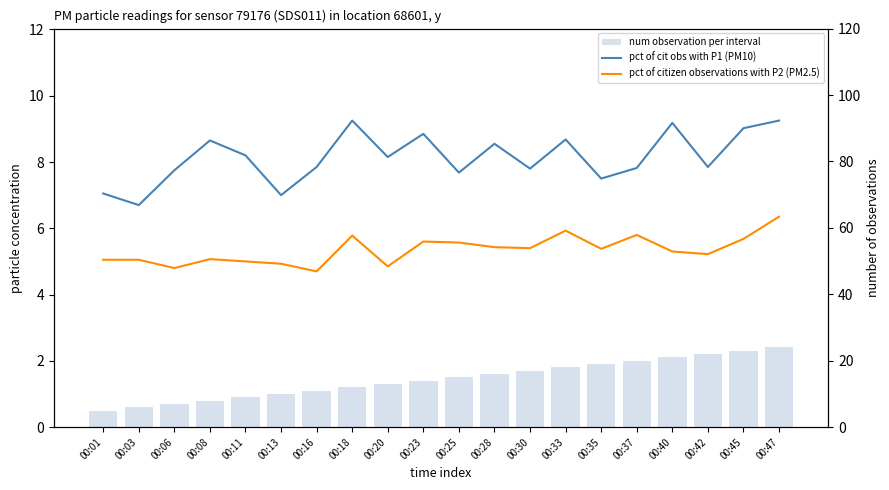

Reading right to left, what are all the values shown in this chart?

pct of cit obs with P1 (PM10): 00:47=9.2	00:45=9.0	00:42=7.8	00:40=9.2	00:37=7.8	00:35=7.5	00:33=8.7	00:30=7.8	00:28=8.6	00:25=7.7	00:23=8.8	00:20=8.2	00:18=9.2	00:16=7.8	00:13=7.0	00:11=8.2	00:08=8.7	00:06=7.8	00:03=6.7	00:01=7.0
pct of citizen observations with P2 (PM2.5): 00:47=6.3	00:45=5.7	00:42=5.2	00:40=5.3	00:37=5.8	00:35=5.4	00:33=5.9	00:30=5.4	00:28=5.4	00:25=5.6	00:23=5.6	00:20=4.8	00:18=5.8	00:16=4.7	00:13=4.9	00:11=5.0	00:08=5.1	00:06=4.8	00:03=5.0	00:01=5.0
num observation per interval: 00:47=24.0	00:45=23.0	00:42=22.0	00:40=21.0	00:37=20.0	00:35=19.0	00:33=18.0	00:30=17.0	00:28=16.0	00:25=15.0	00:23=14.0	00:20=13.0	00:18=12.0	00:16=11.0	00:13=10.0	00:11=9.0	00:08=8.0	00:06=7.0	00:03=6.0	00:01=5.0